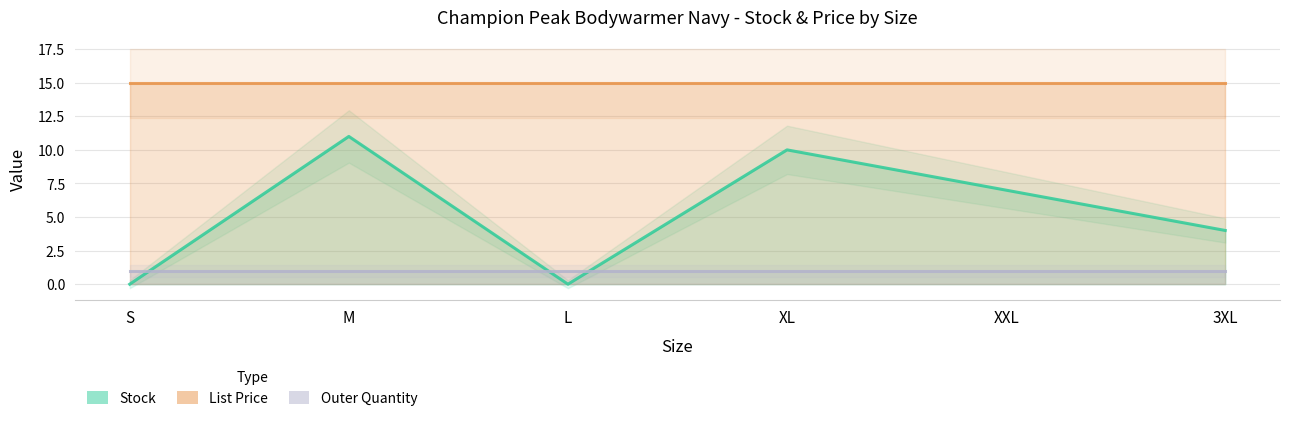

What are all the series names shown in the legend?

Stock, List Price, Outer Quantity